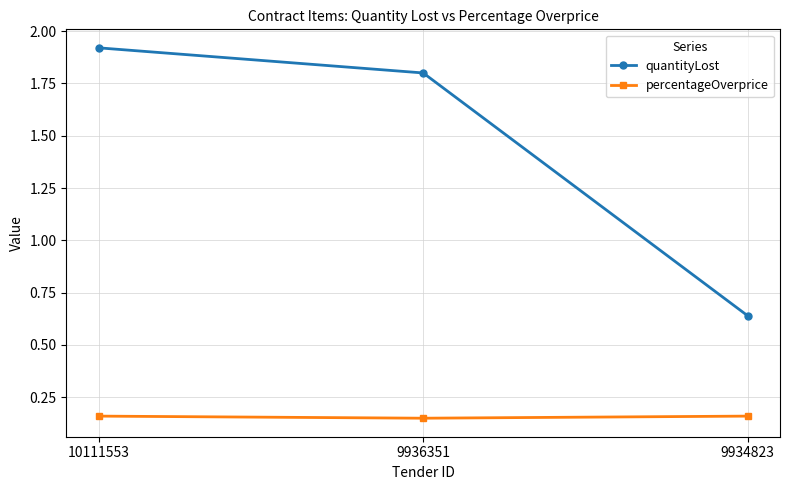

At 9934823, list the series in order from largest to smallest.

quantityLost, percentageOverprice